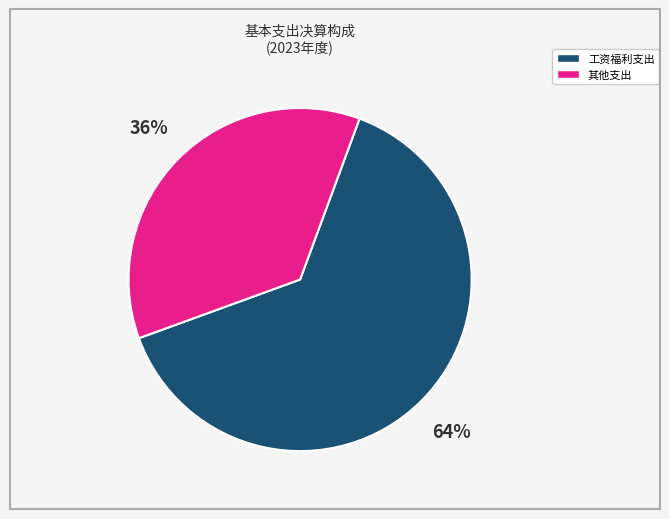

To the nearest percent, what is the average slice percentage?

50%